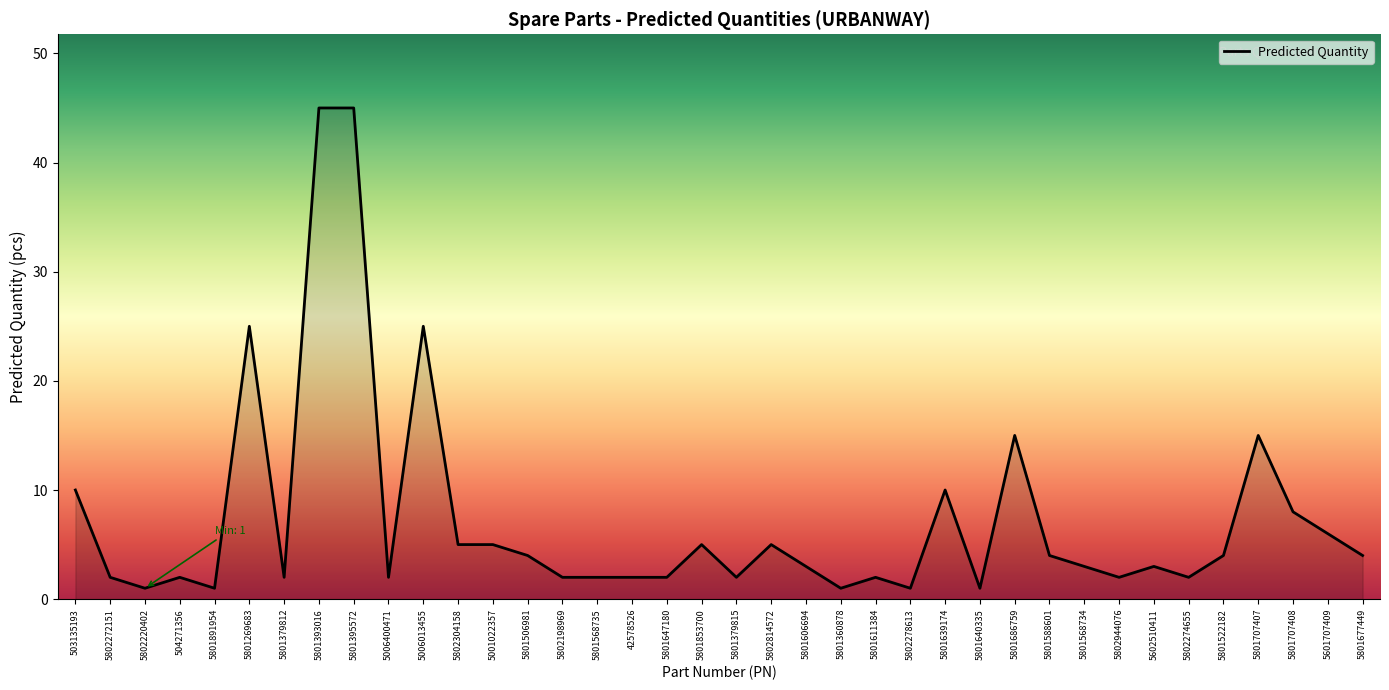

How many lines are shown in the chart?

1